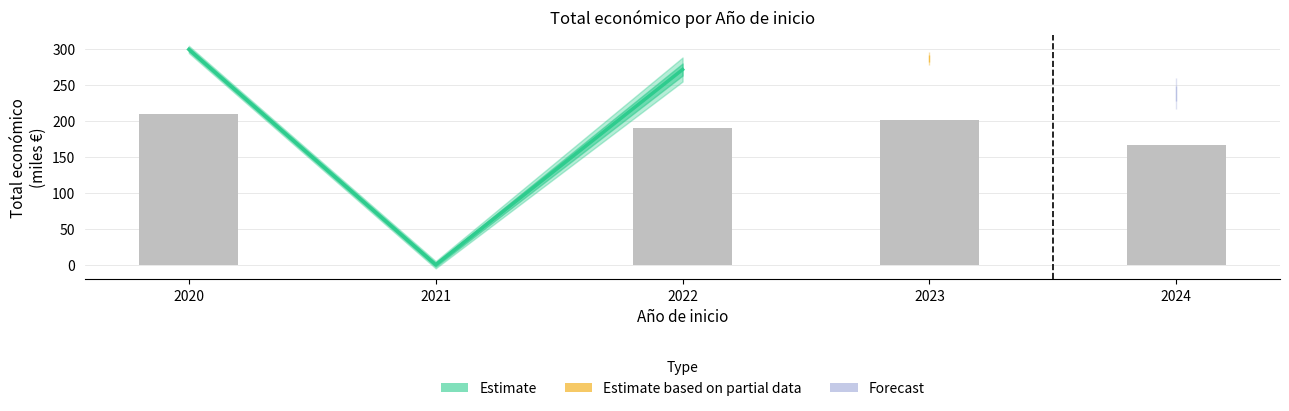

Between 2022 and 2021, which is larger?

2022